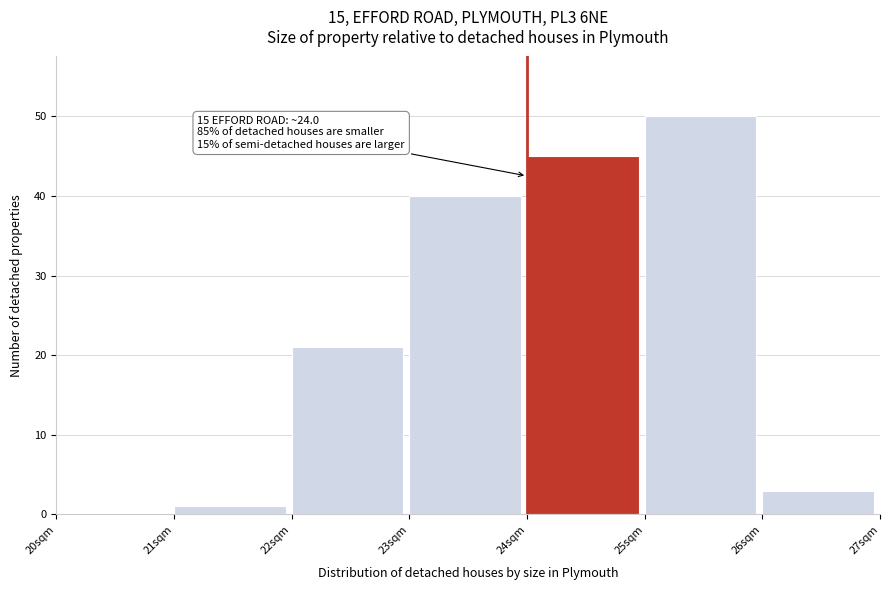

Which range on the x-axis has the tallest bar?

25 to 26